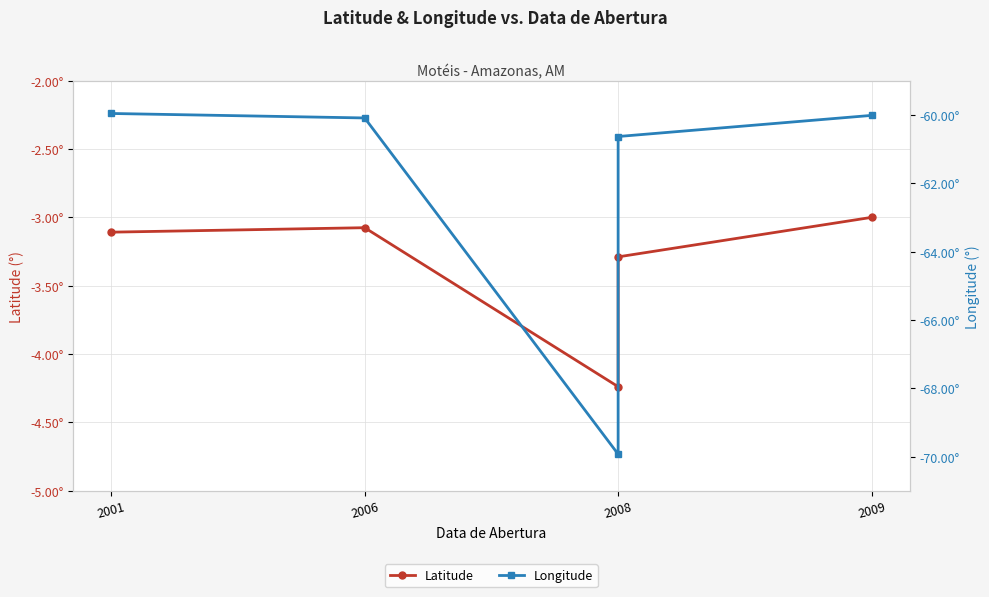

What is the label of the 3rd point from the right?

2008